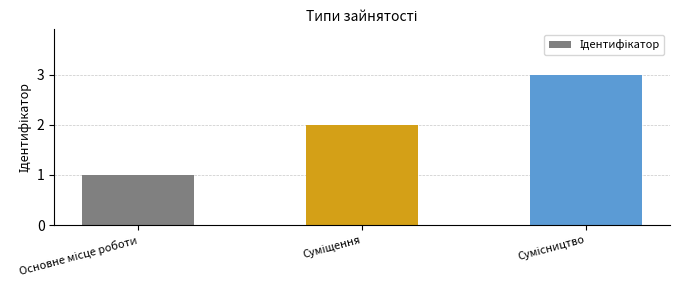

What is the greatest value displayed?

3